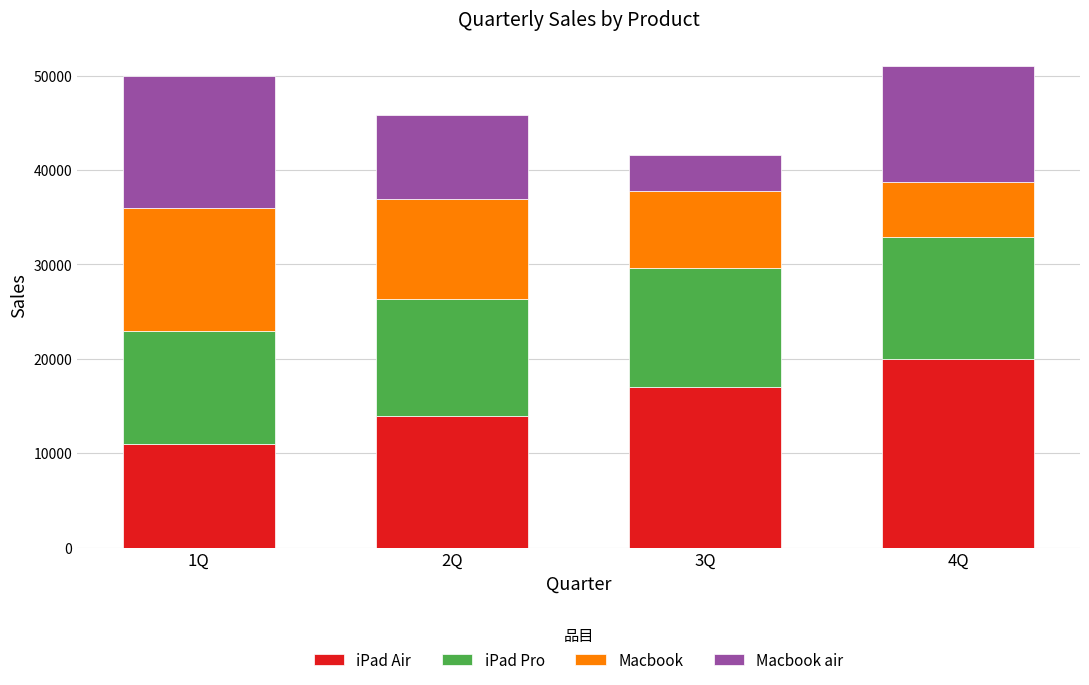

What value does the iPad Air series have at 1Q, to the nearest 10?

11000